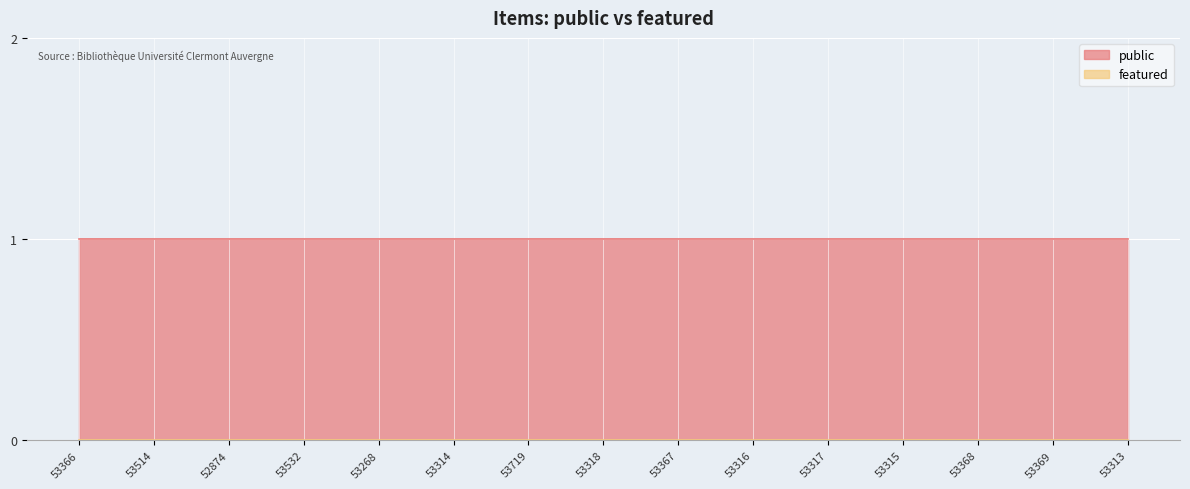

What is the difference between the highest and lowest values at 53514?

1